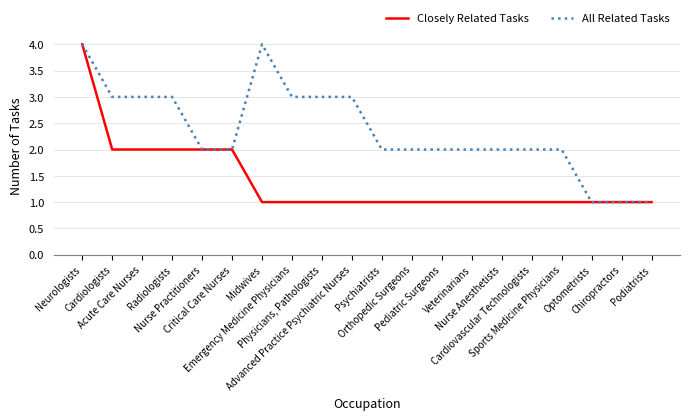

Rank the series by their average value, from highest to lowest.

All Related Tasks, Closely Related Tasks